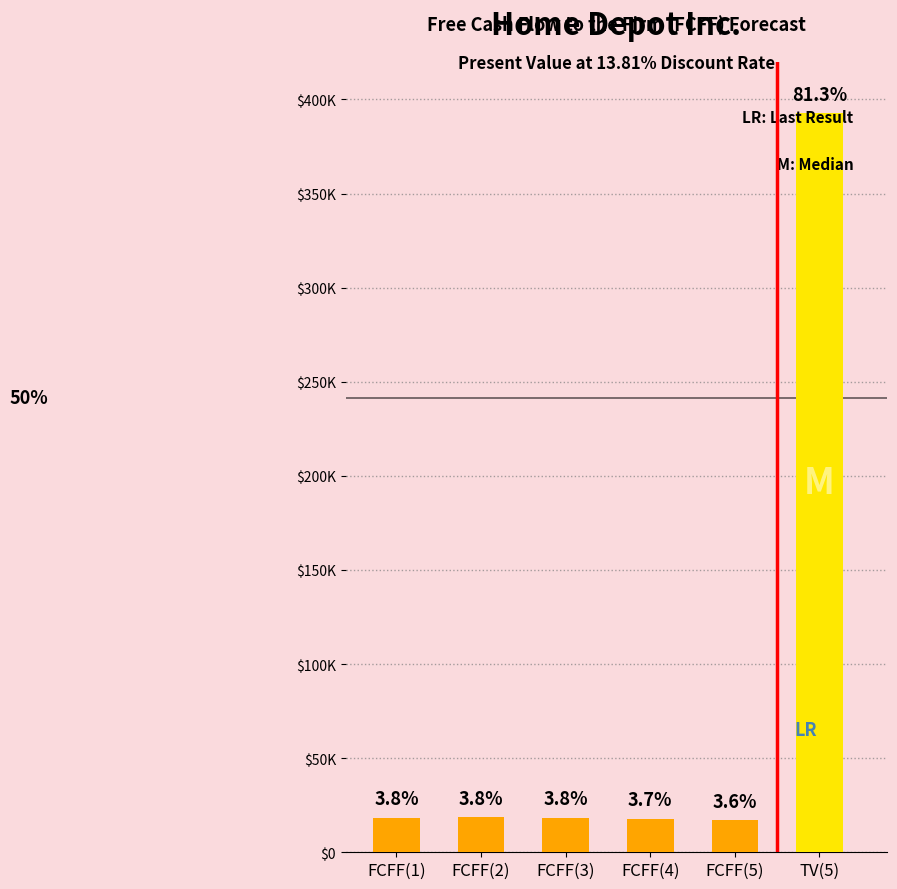

Are the bars grouped side by side (vs. stacked)?

No